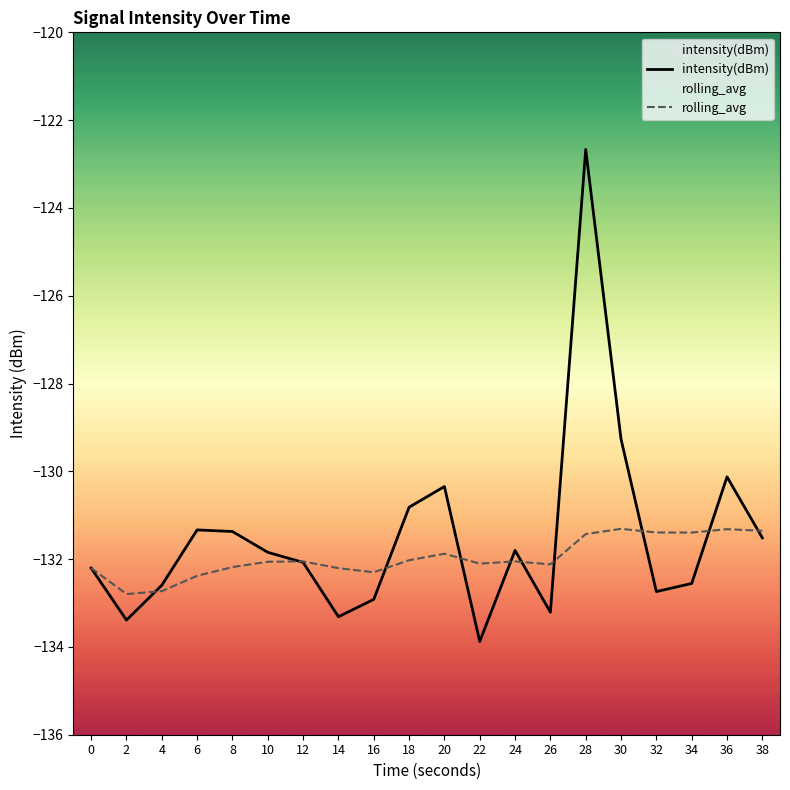

Where does the rolling_avg series first go above -132?

20